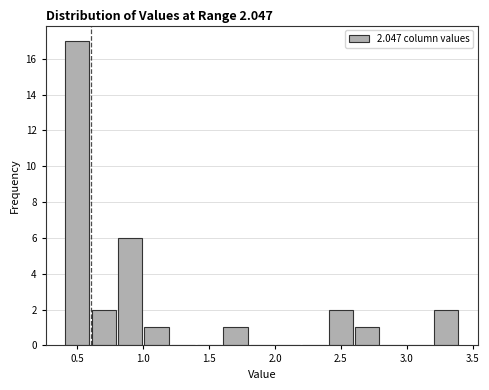

Which range on the x-axis has the tallest bar?

0.4 to 0.6